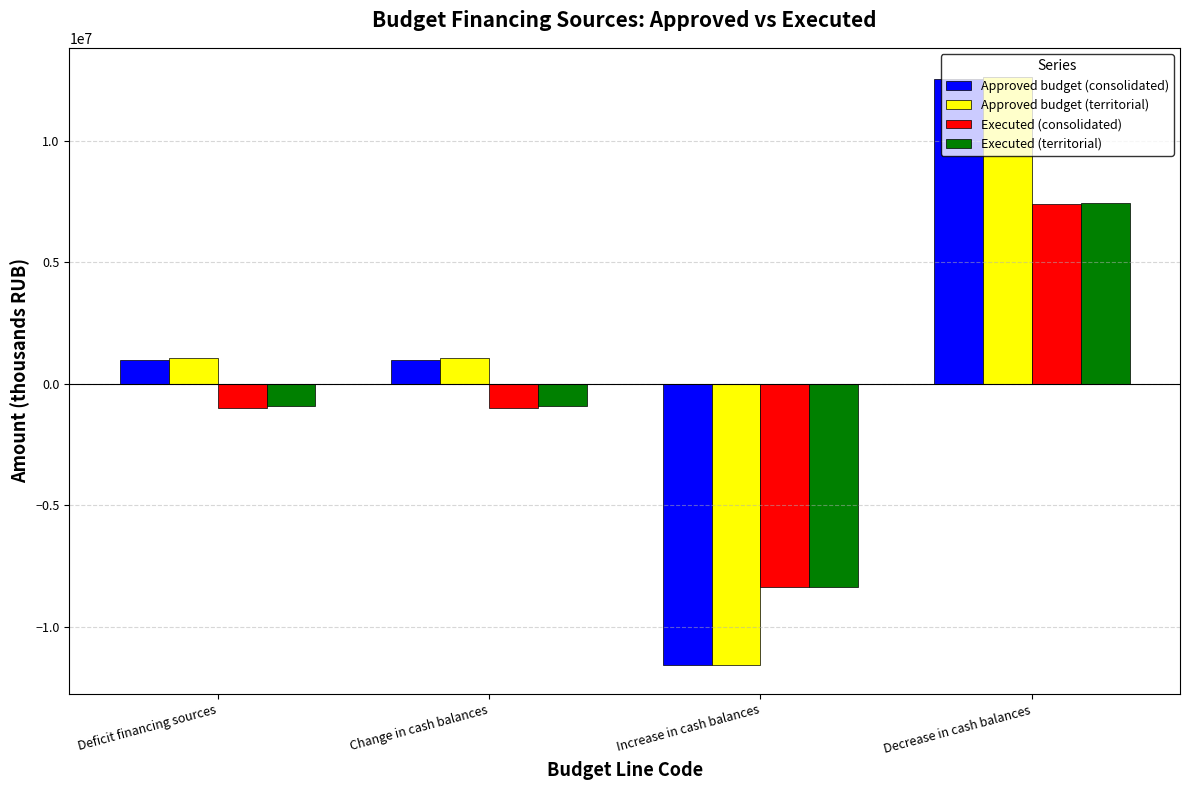

What is the average value of the Approved budget (consolidated) series?

727050.0